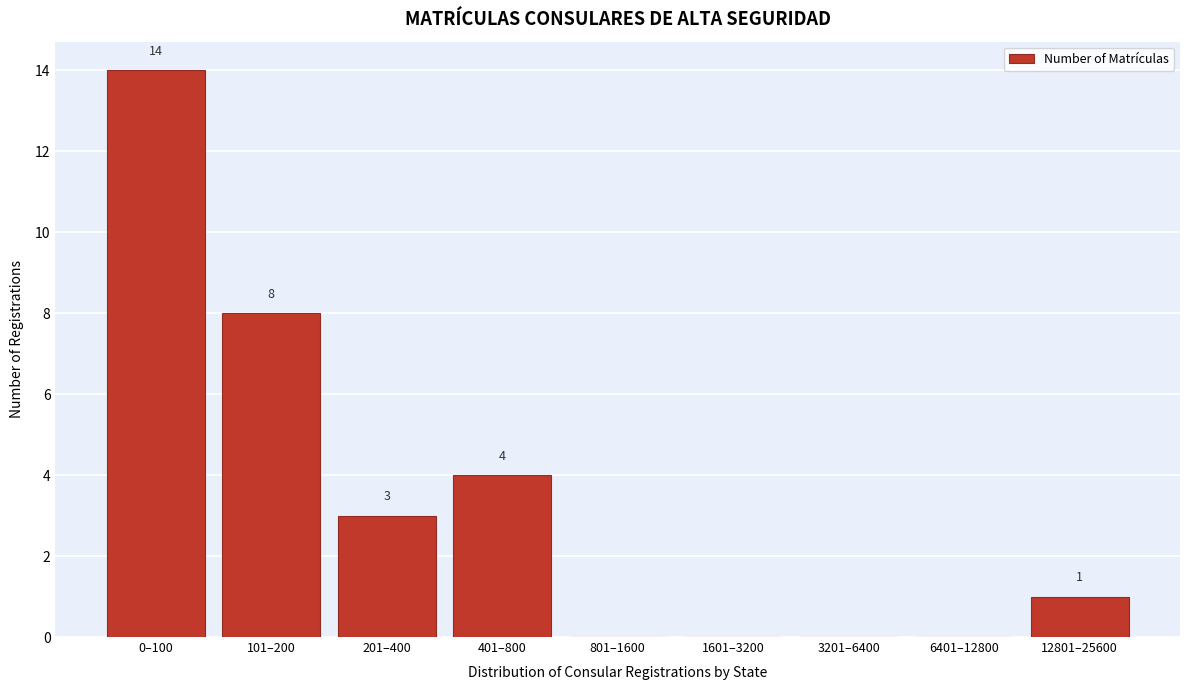

Reading left to right, what are all the values shown in this chart?

0–100=14	101–200=8	201–400=3	401–800=4	801–1600=0	1601–3200=0	3201–6400=0	6401–12800=0	12801–25600=1